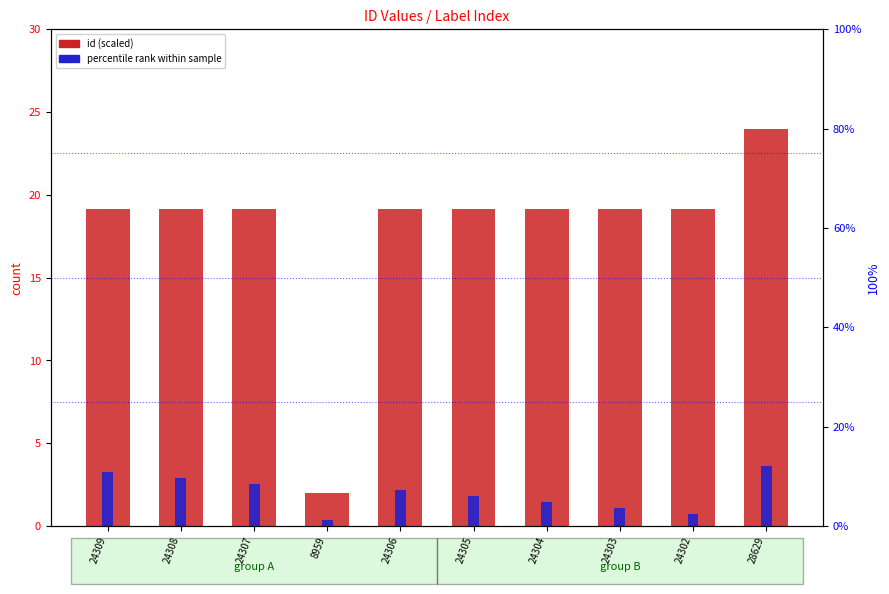

What is the sum of the percentile rank values at 24302 and 24309?

13.2